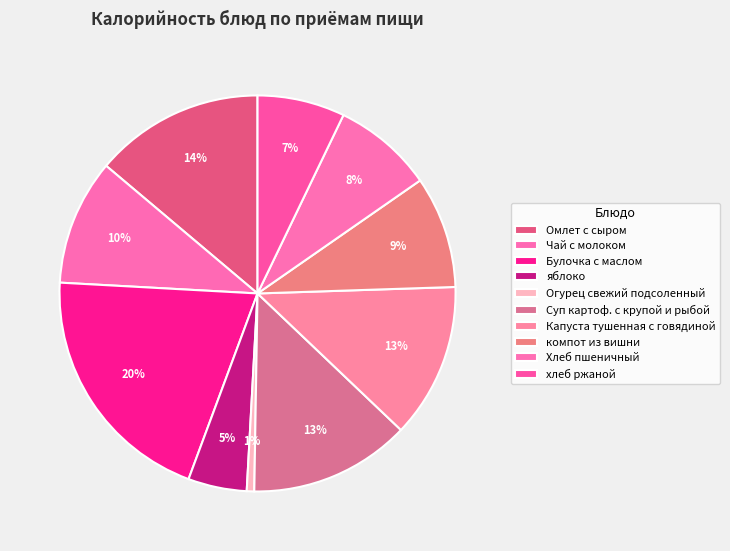

Count the number of slices in the pie.

10